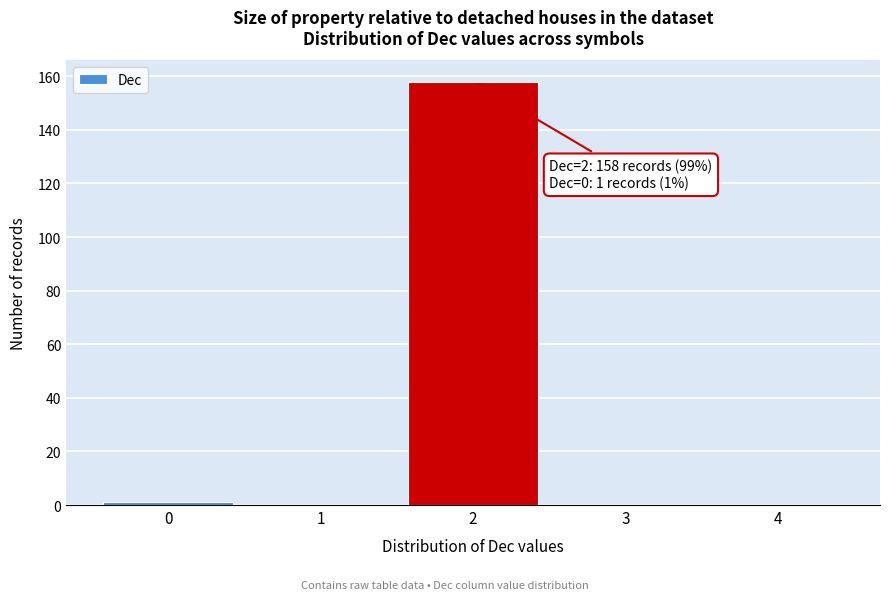

Reading left to right, what are all the values shown in this chart?

0=1	1=0	2=158	3=0	4=0